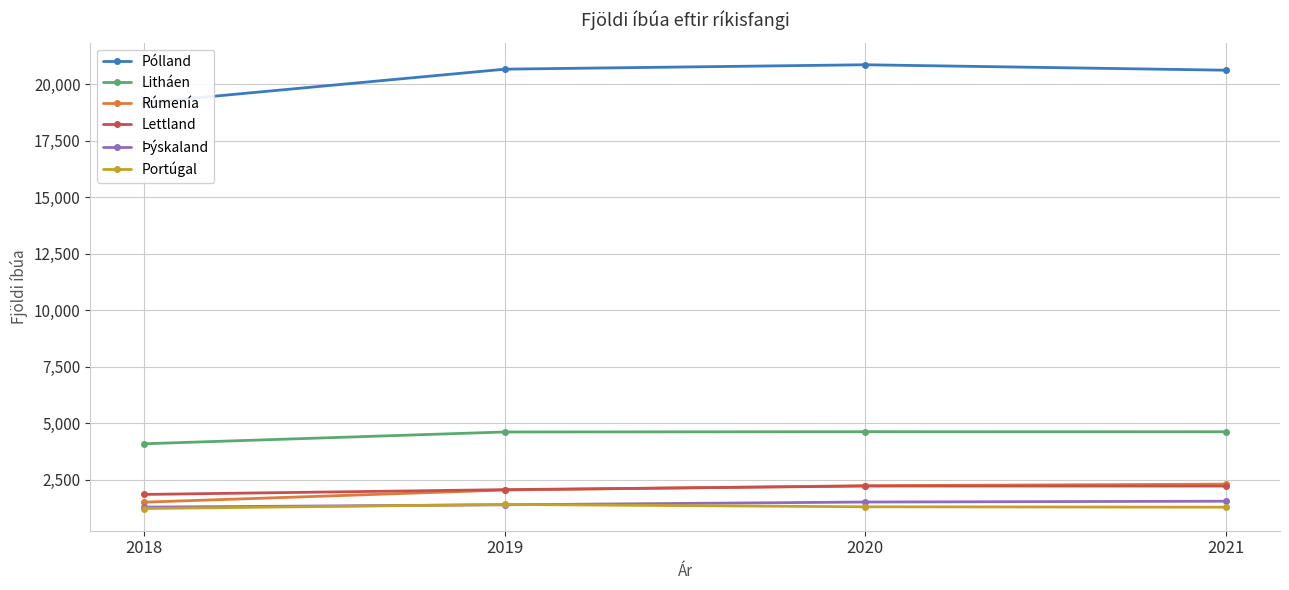

What is the difference between the second highest and minimum values in the Litháen series?

531